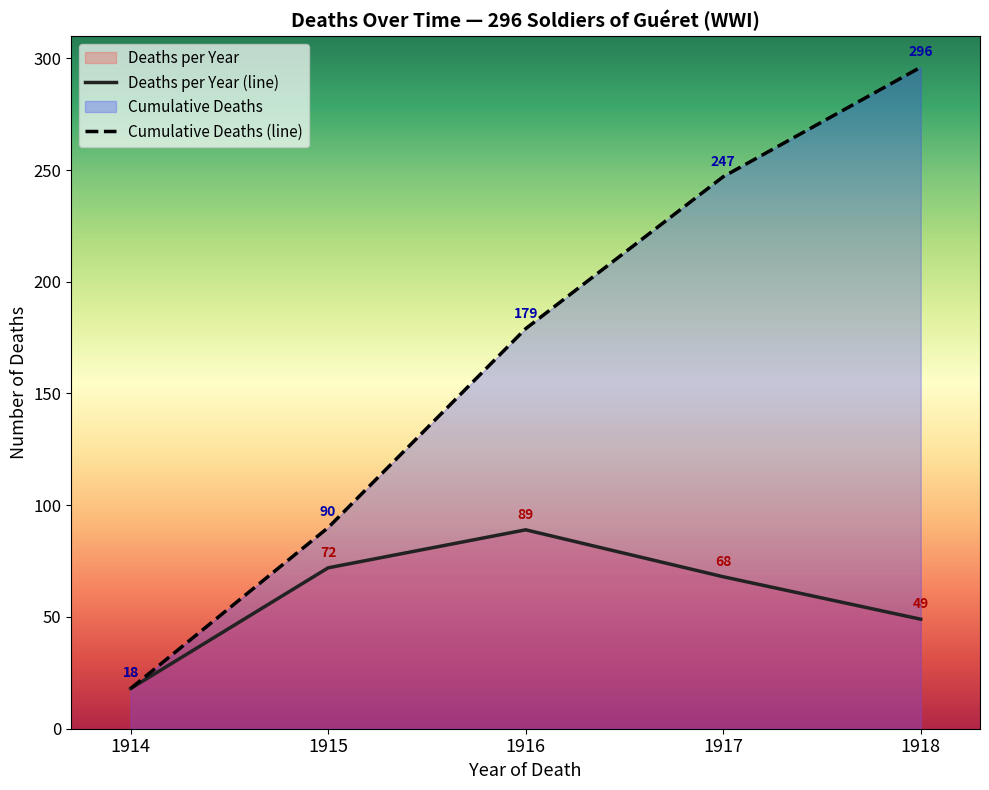

Rank the series at 1917-05 from lowest to highest value.

Deaths by Year, Cumulative Deaths